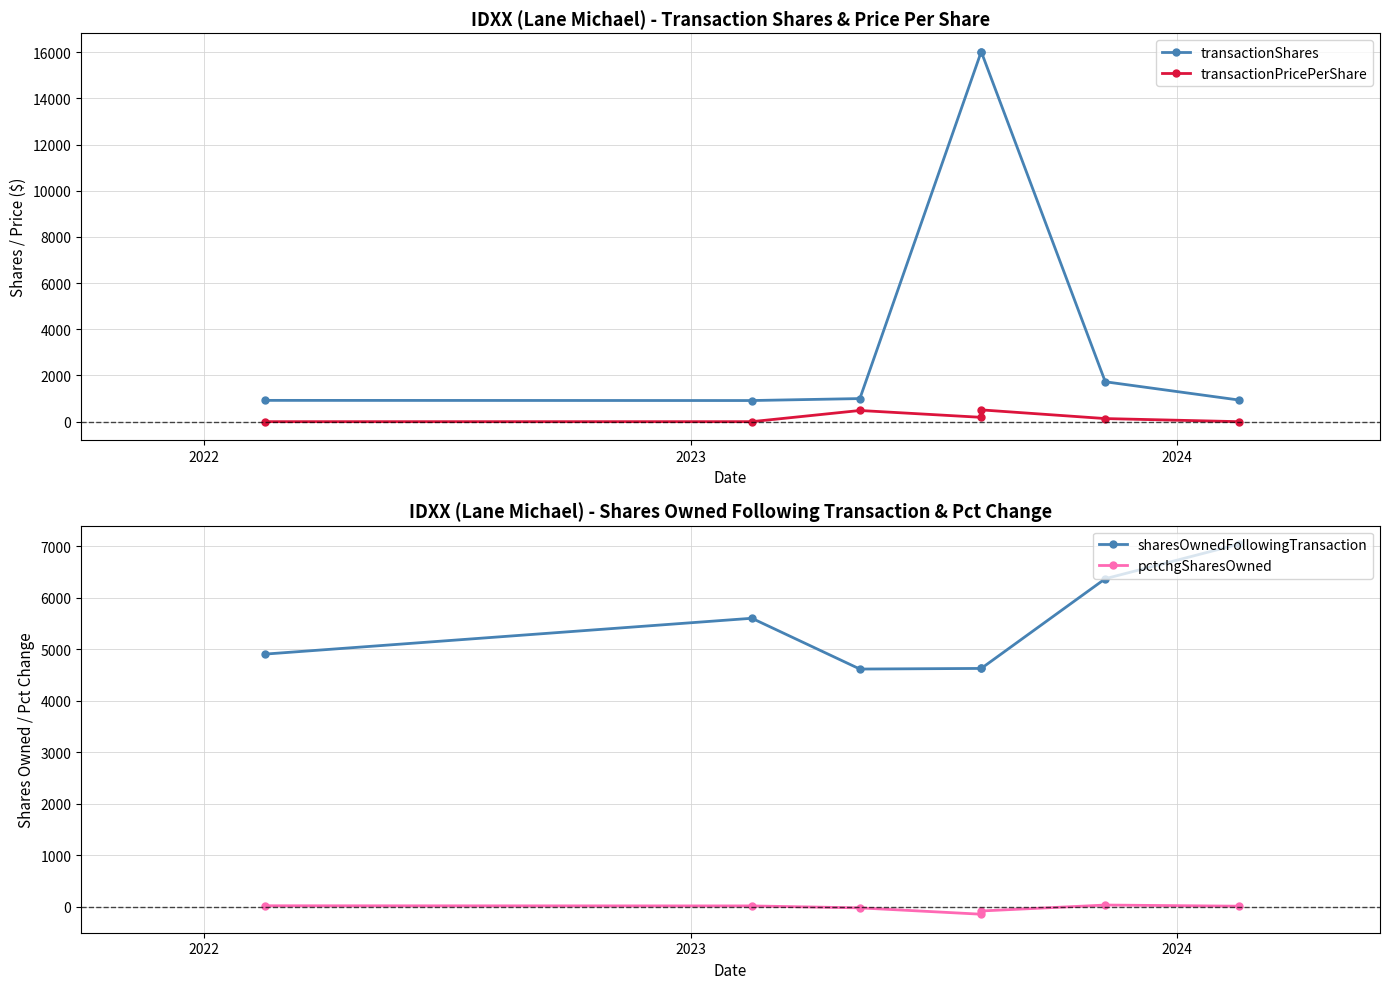

Where does the sharesOwnedFollowingTransaction series first go above 4904?

2022